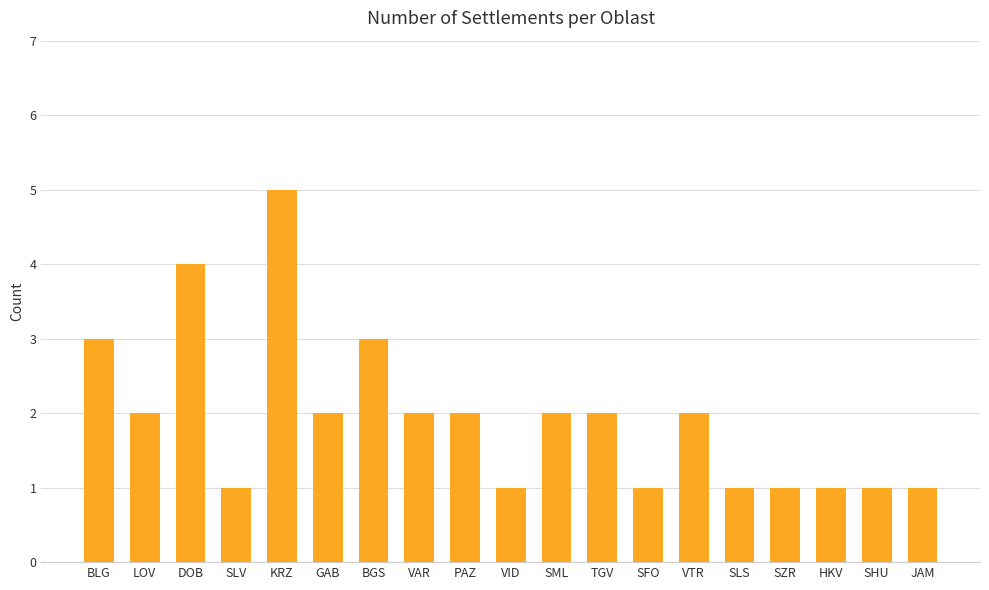

Which category has the highest value across all series?

KRZ